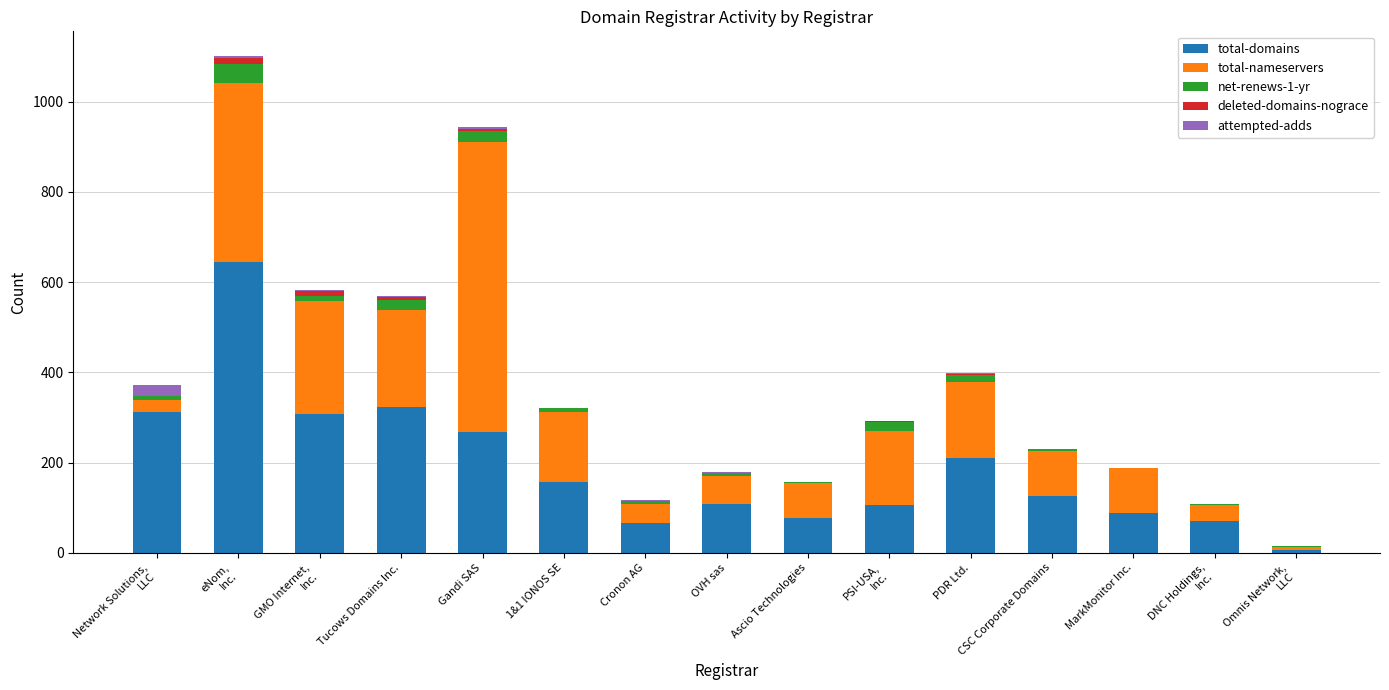

True or false: total-domains has a value of 95 at 1&1 IONOS SE.

False